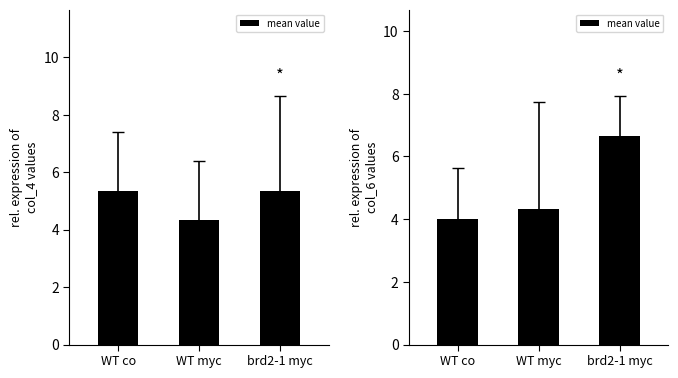

Rank the categories by value from highest to lowest.

brd2-1 myc, WT myc, WT co